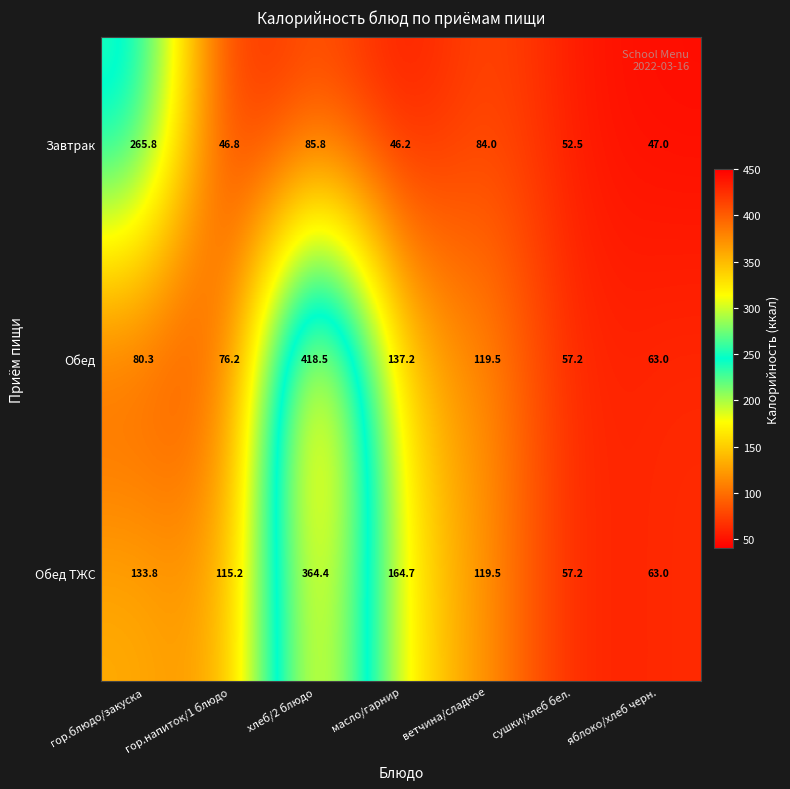

Which category has the highest value across all series?

хлеб/2 блюдо